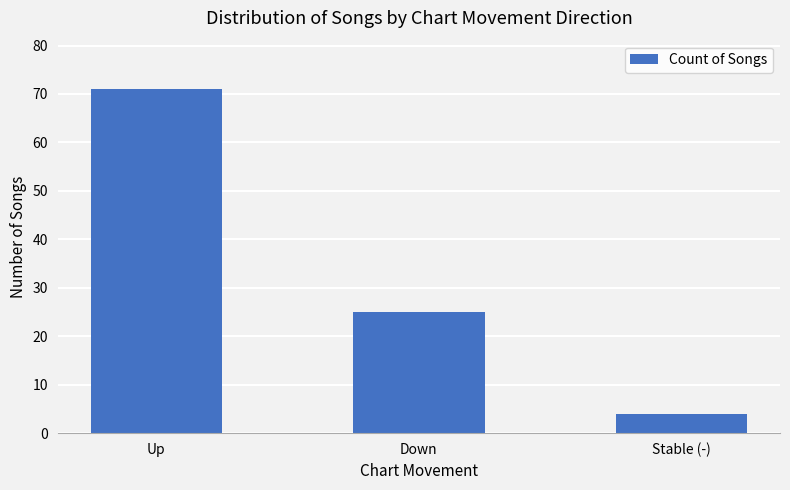

List the labels in order of value, smallest first.

Stable (-), Down, Up